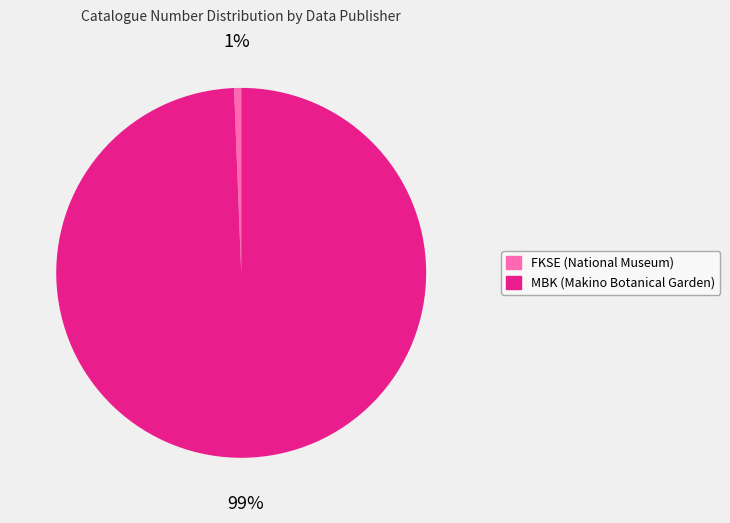

Does any single category account for the majority?

Yes